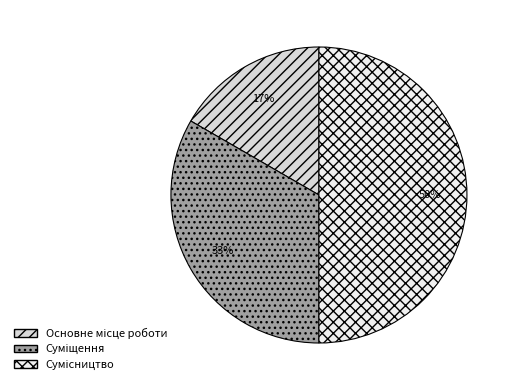

The Сумісництво slice represents 38% of the pie. True or false?

False